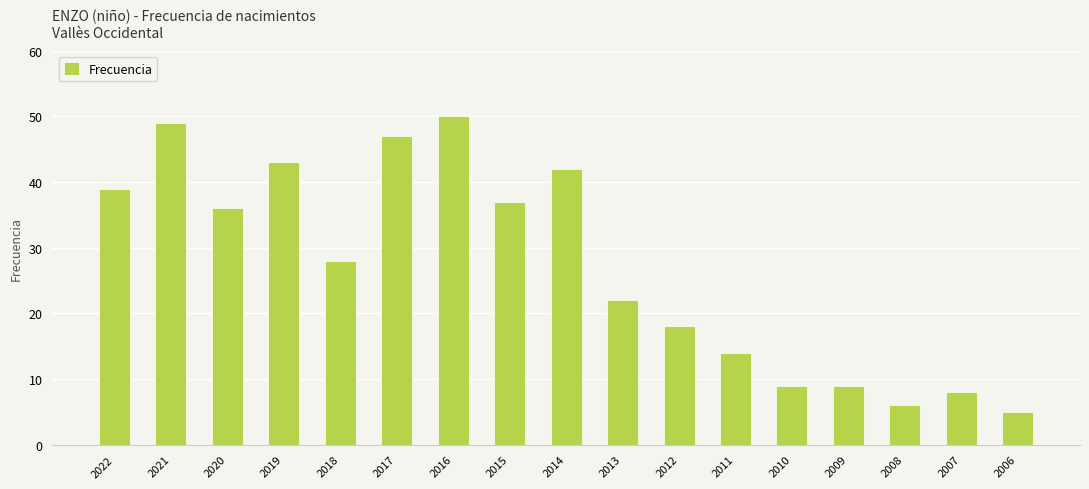

Between 2007 and 2022, which is larger?

2022